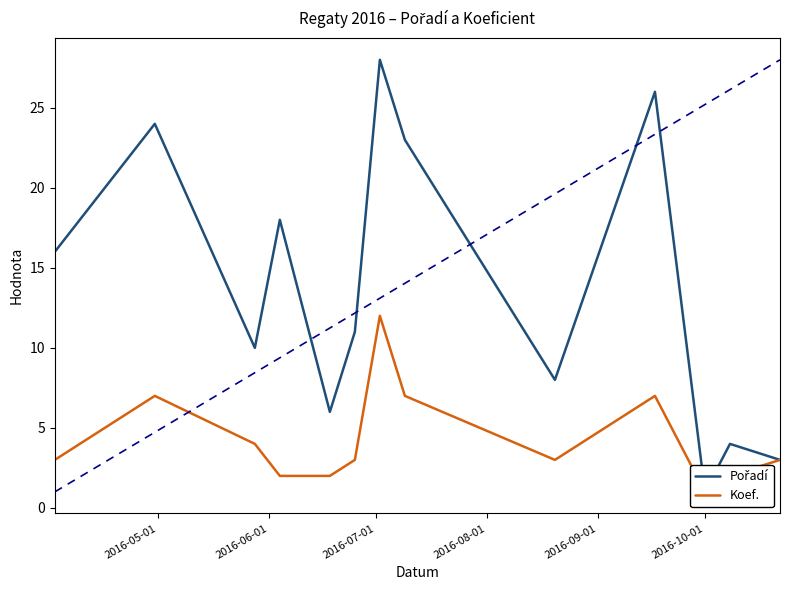

What is the total value across all series at 2016-08-01?

20